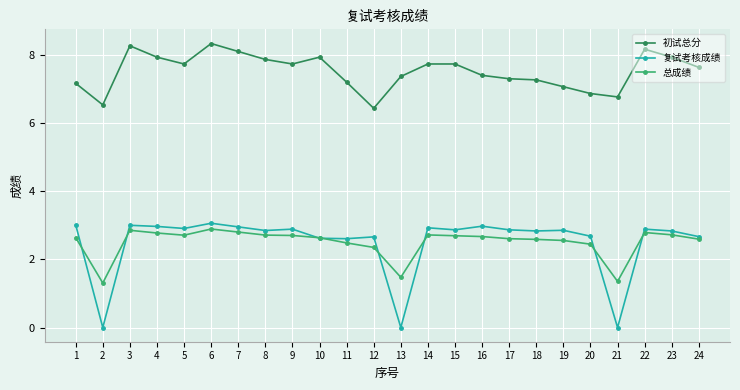

True or false: 复试考核成绩 has more than 0 interior local peaks.

True